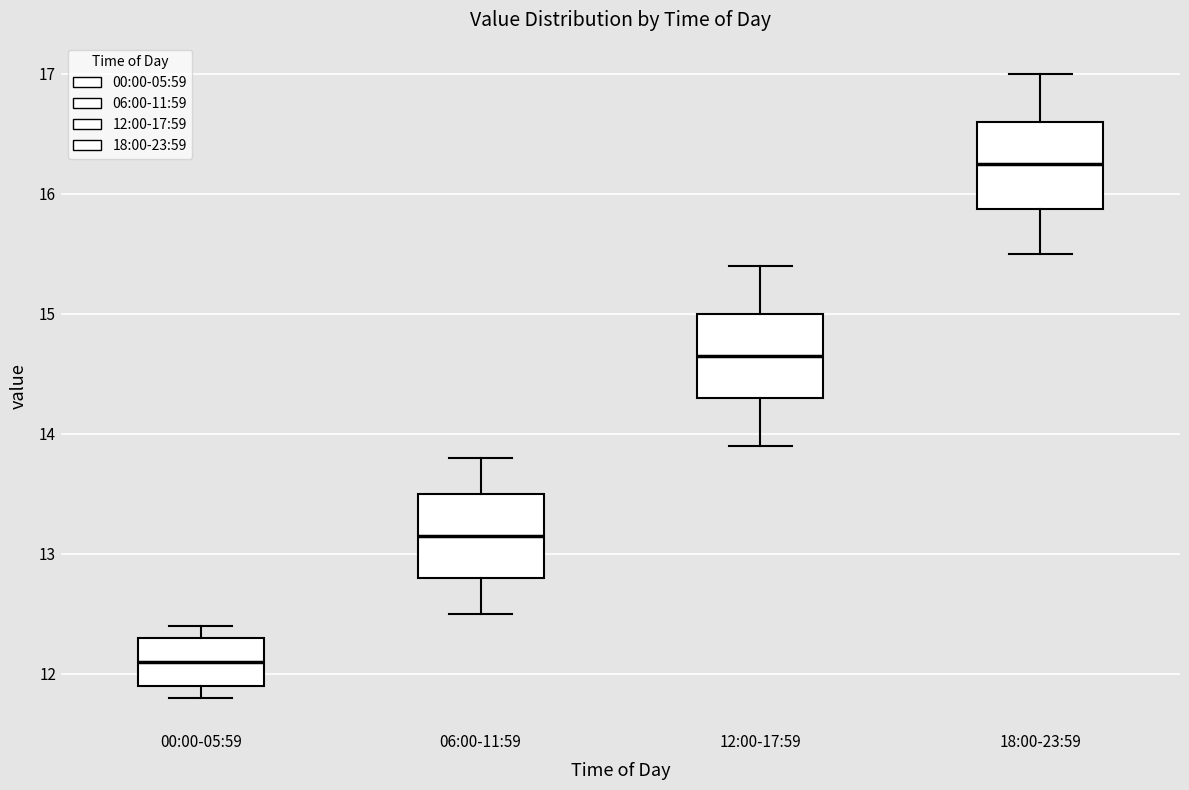

Which box's median line is the highest?

18:00-23:59